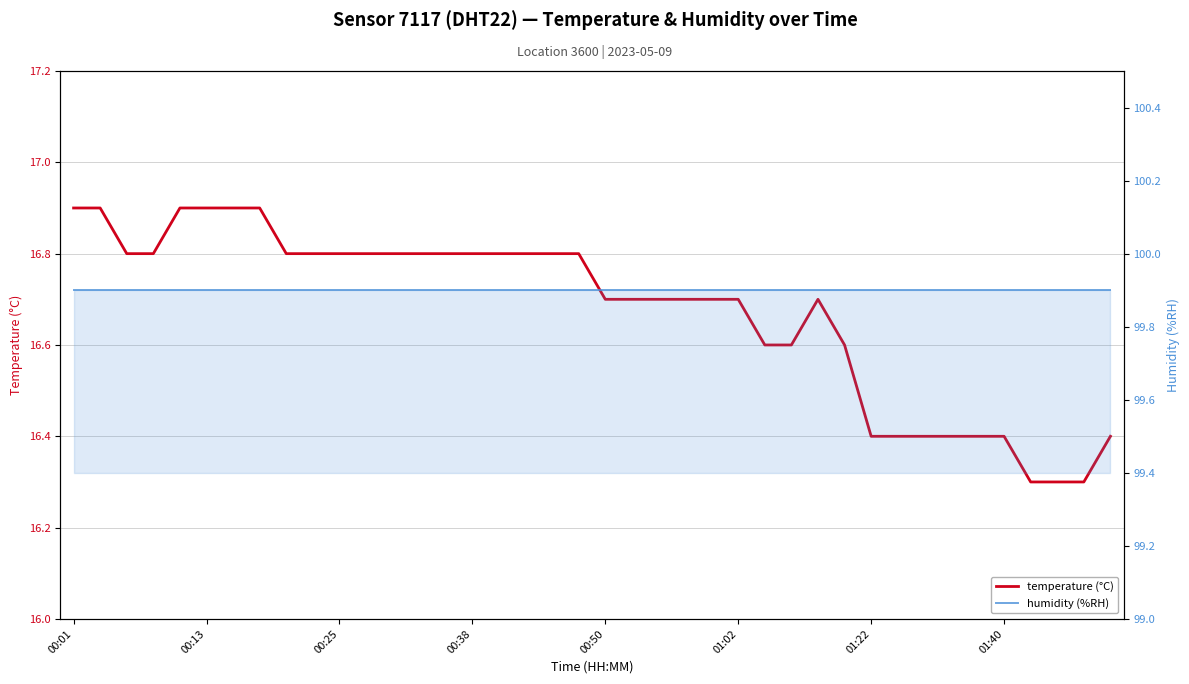

True or false: temperature has more than 0 points higher than both neighbors.

True